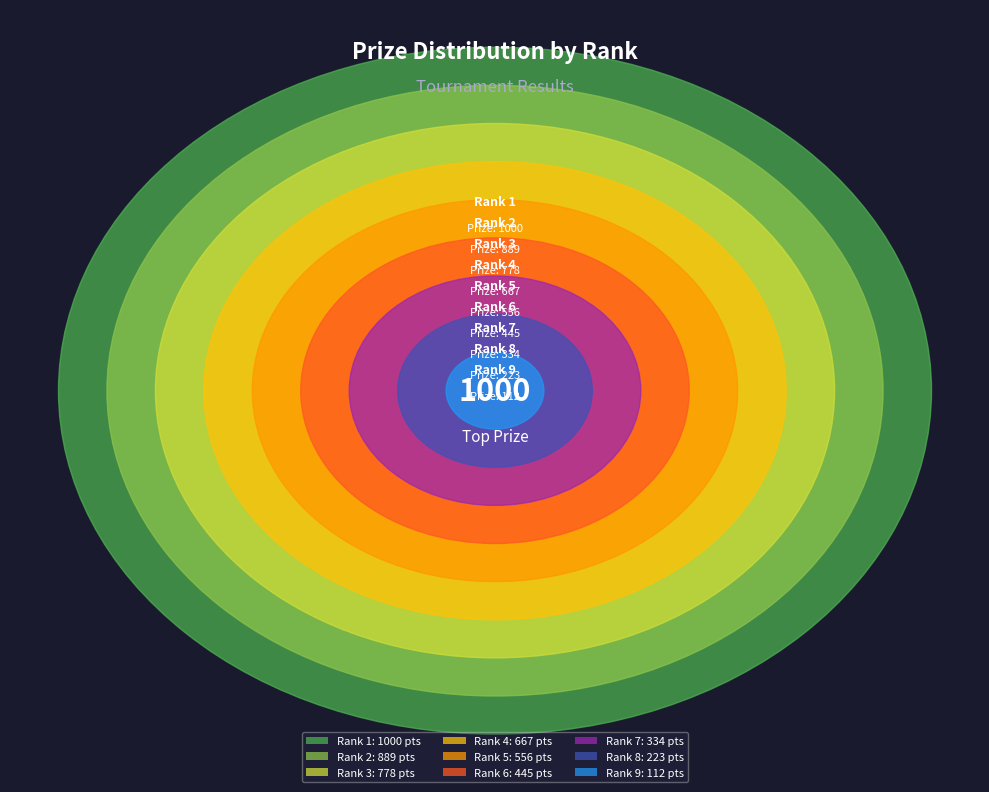

Is there a majority slice in this chart?

No